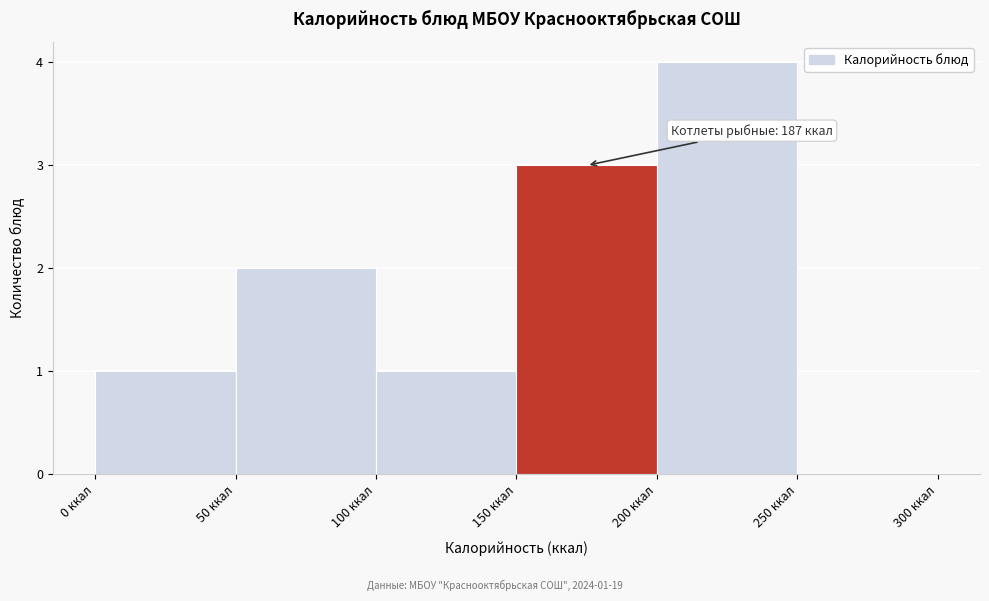

Which range on the x-axis has the tallest bar?

200 to 250